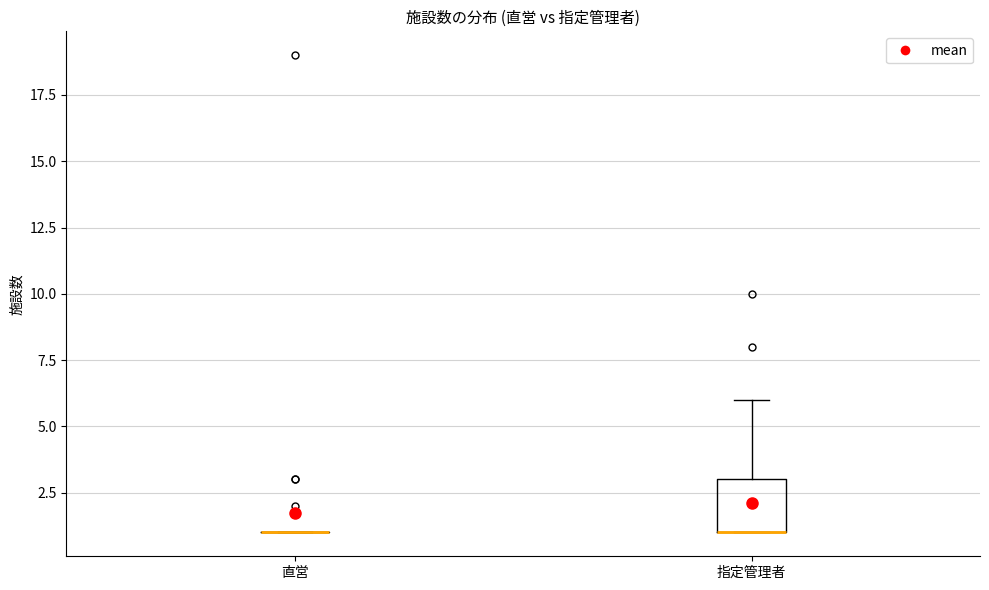

Comparing the boxes themselves (not the whiskers), which one is the tallest?

指定管理者